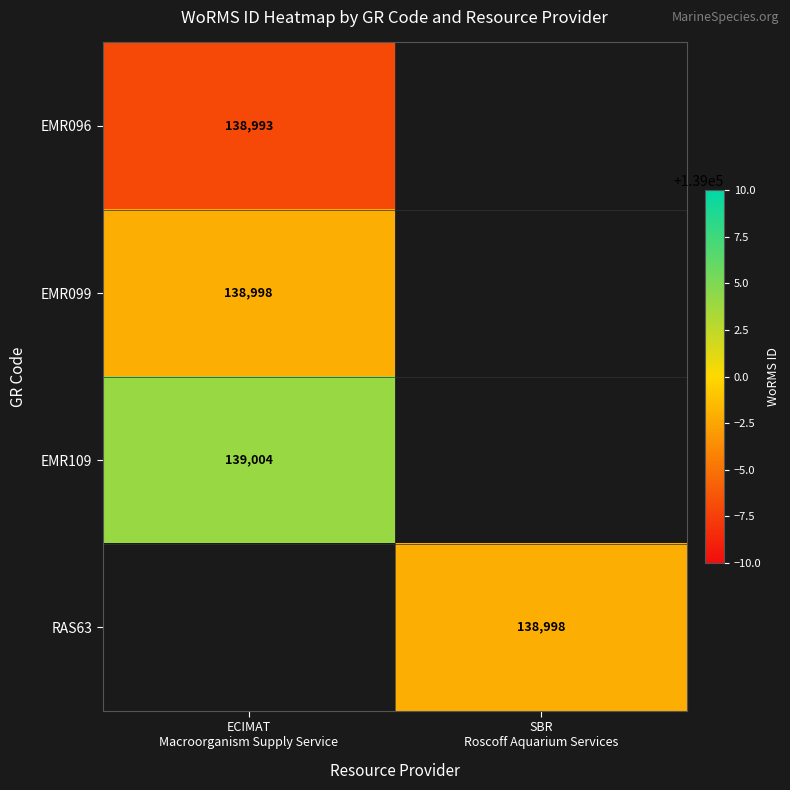

At which category is the sum across all series the highest?

ECIMAT
Macroorganism Supply Service